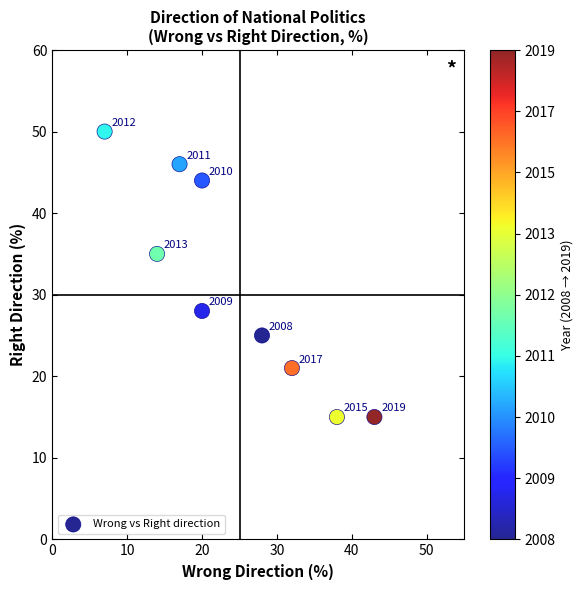

What is the range of X values (max minus min)?

36